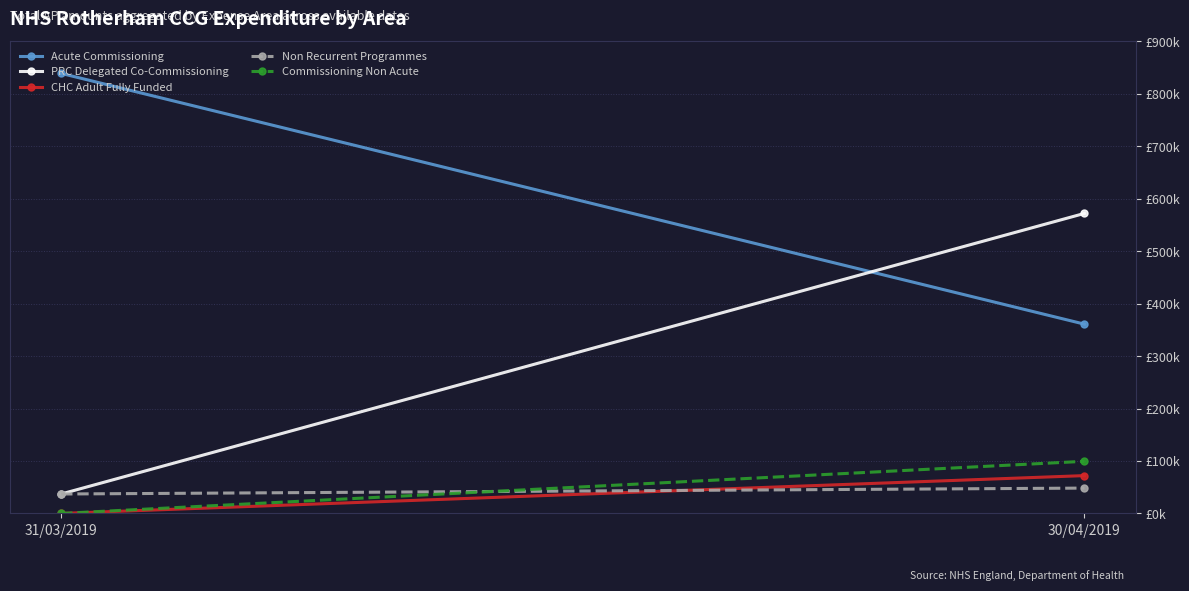

At which label does PRC Delegated Co-Commissioning first exceed 572083?

30/04/2019